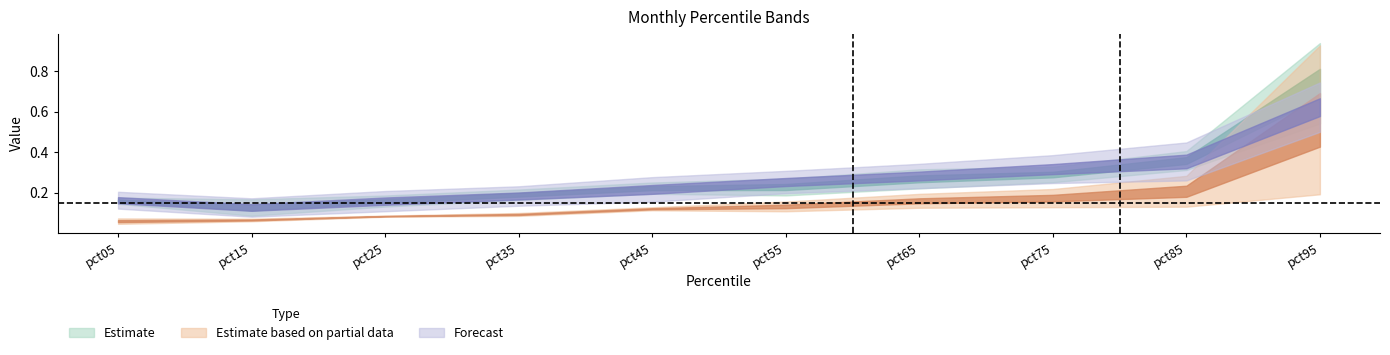

True or false: Mar and Apr intersect in this chart.

False